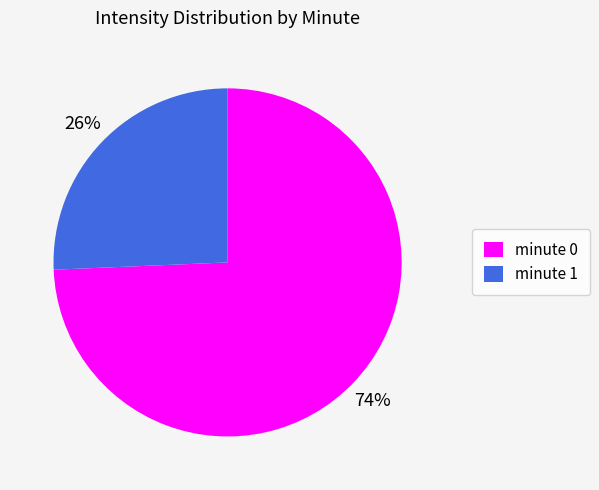

Which category has the biggest portion of the pie?

minute 0